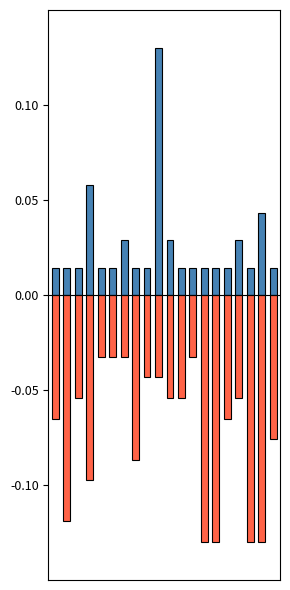

What is the difference between the highest and lowest values at 6?

0.1